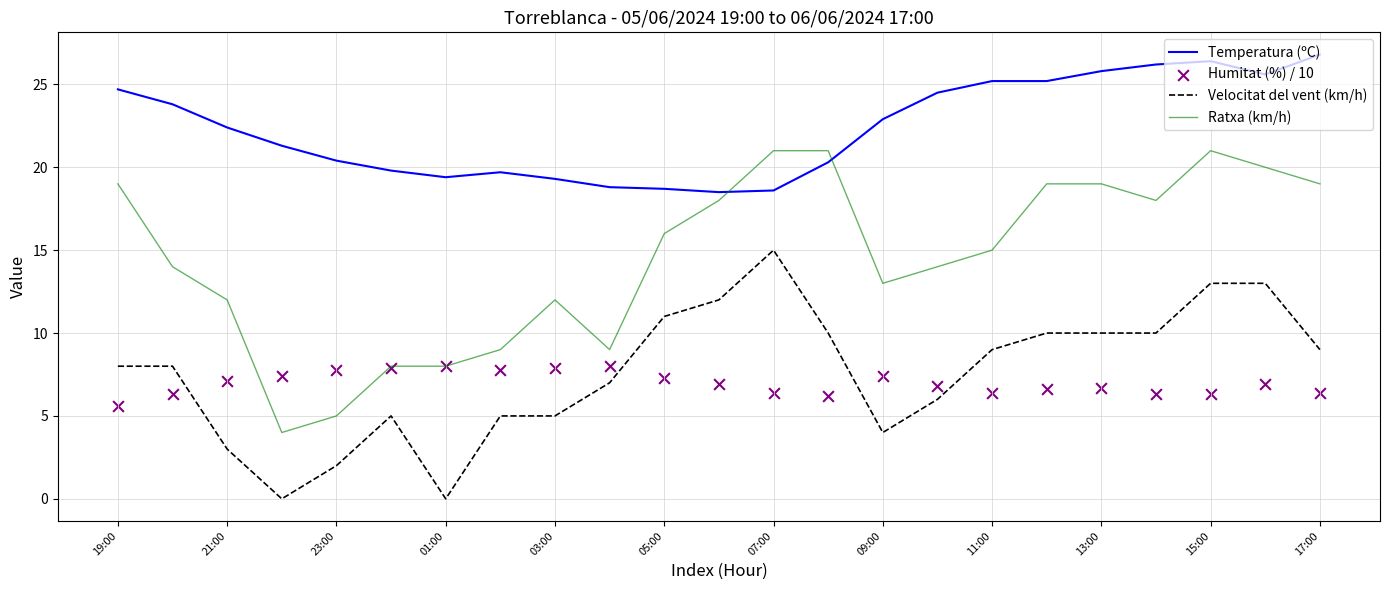

What is the lowest value of the Ratxa (km/h) series?

4.0